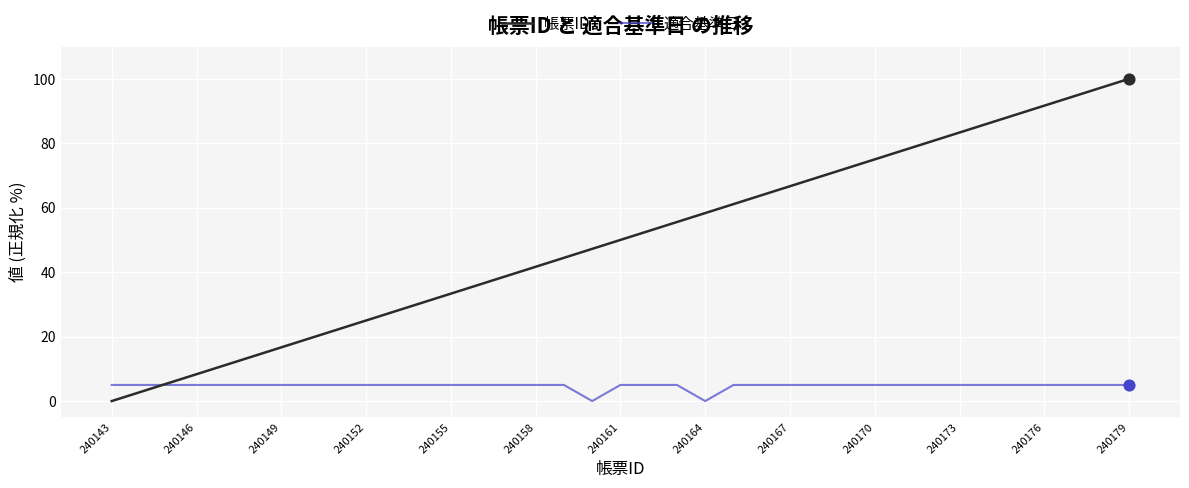

Which series has the largest range (max minus min)?

帳票ID